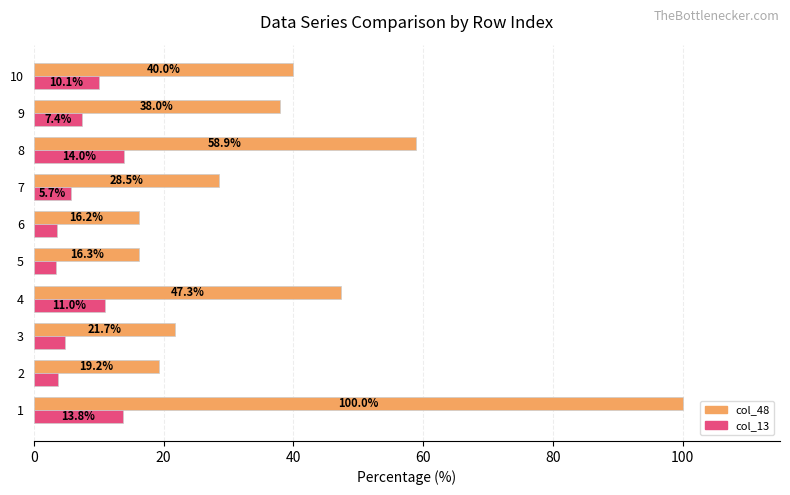

What is the difference between the highest and lowest values at 1?

86.2